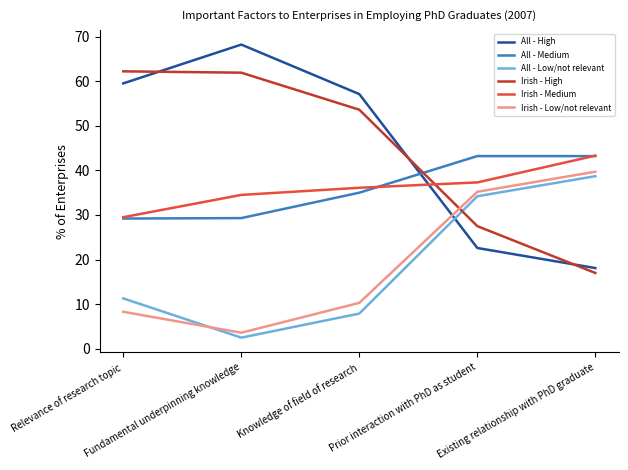

Which label corresponds to the smallest value in the chart?

Fundamental underpinning knowledge